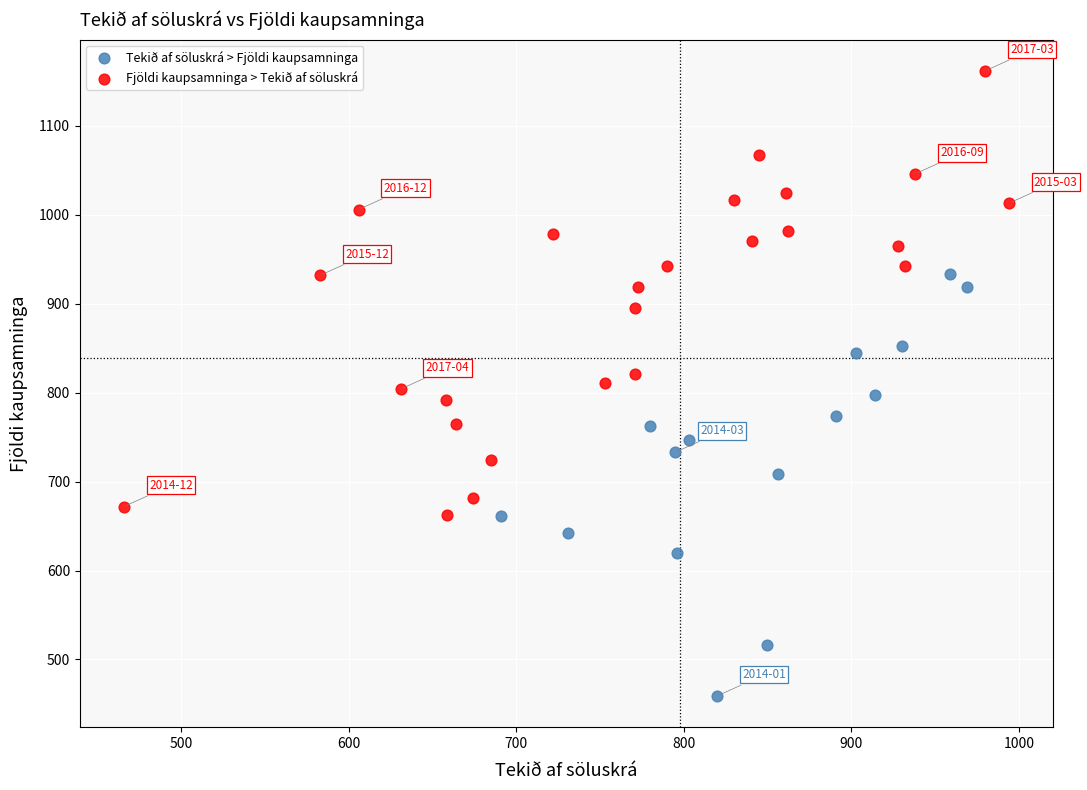

Which series reaches the minimum Y coordinate?

Tekið af söluskrá > Fjöldi kaupsamninga